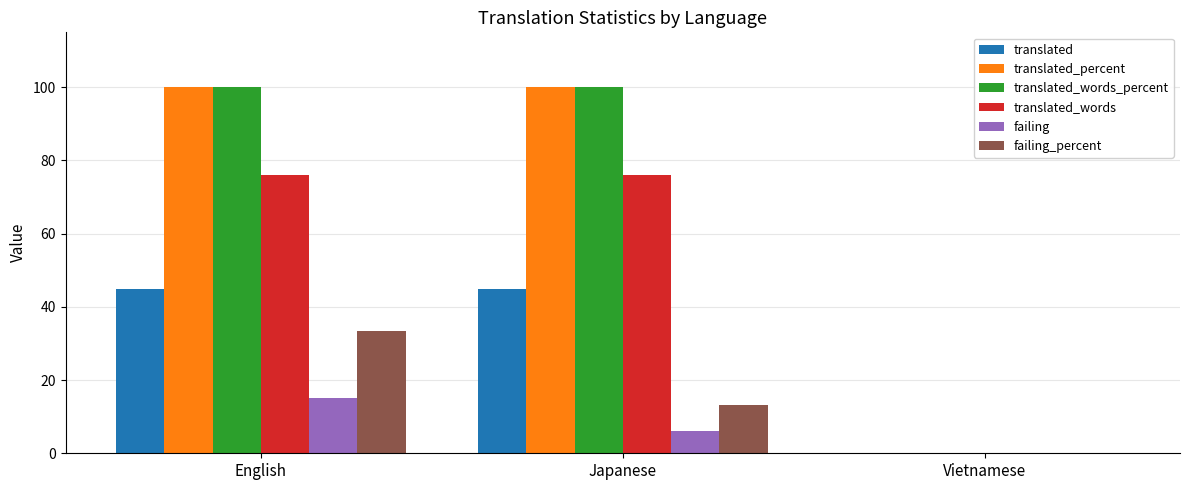

Read the failing_percent value at Japanese.

13.3